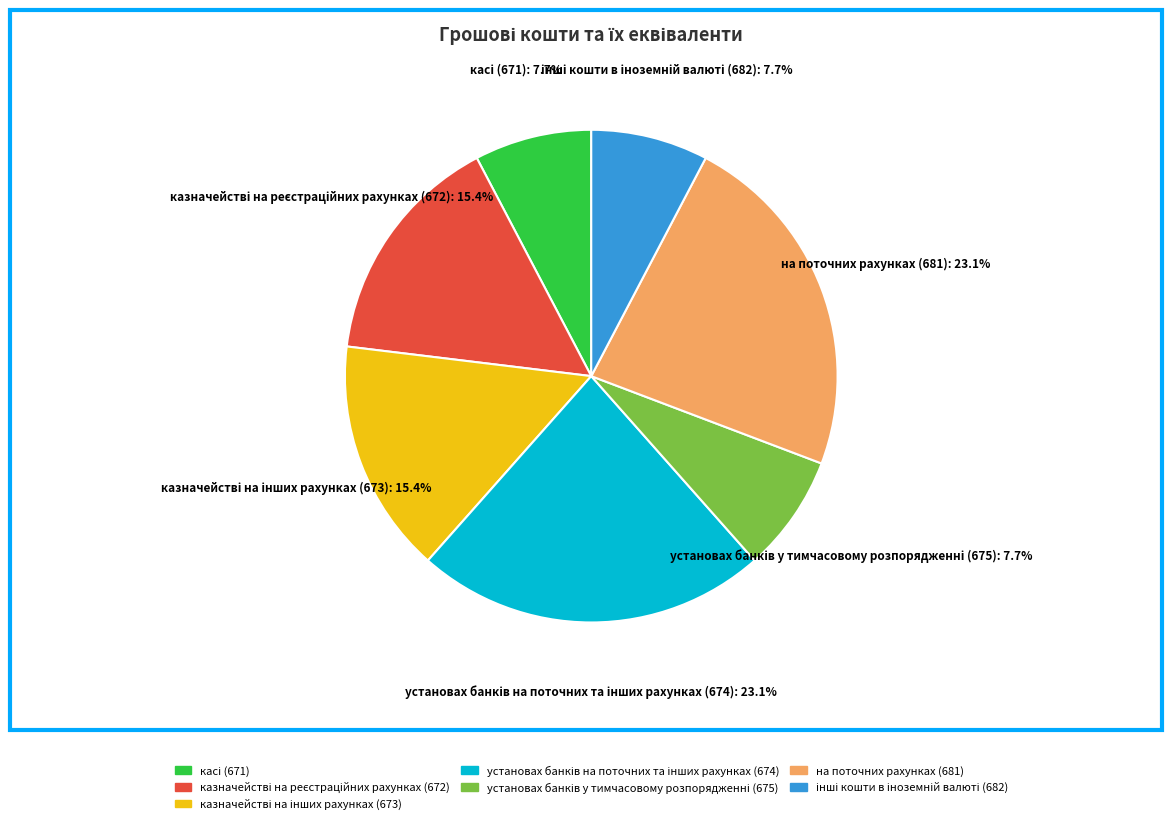

What percentage is NOT represented by на поточних рахунках (681)?

76.9%